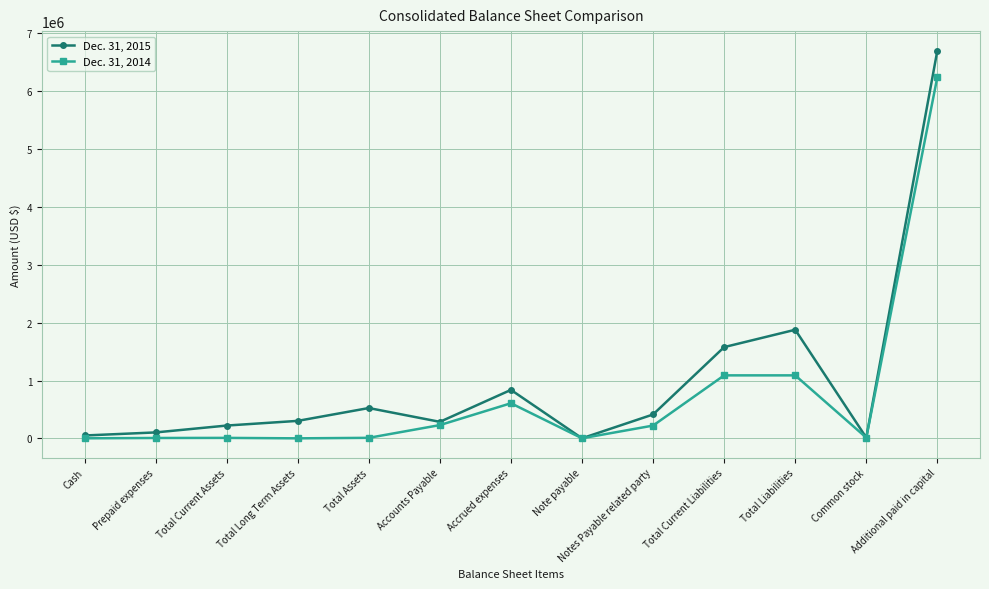

Is the value of Dec. 31, 2015 at Total Assets greater than the value of Dec. 31, 2014 at Common stock?

Yes